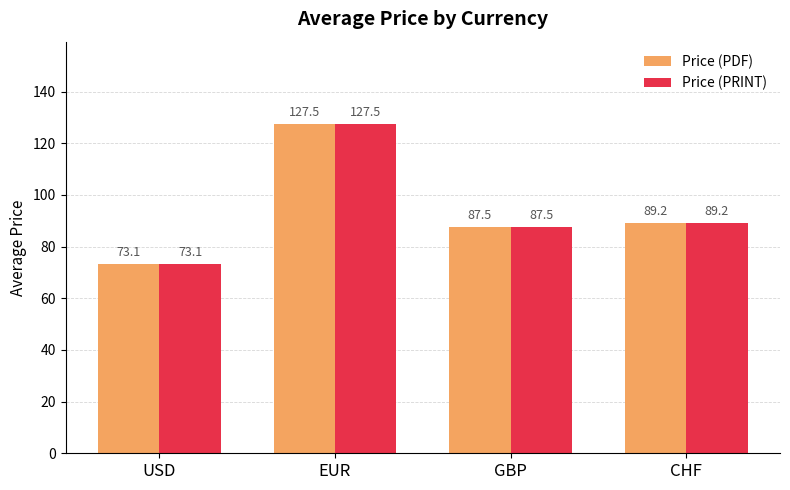

The Price (PRINT) series shows 173.2 at EUR. True or false?

False